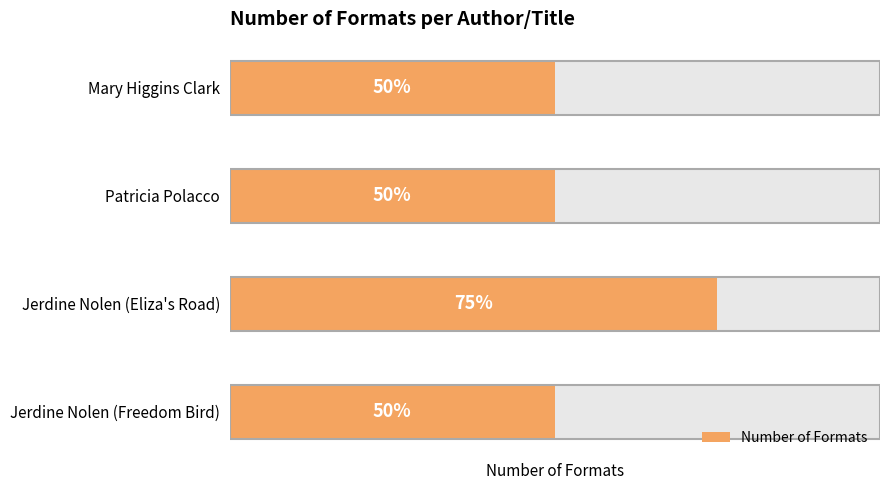

Is it true that the value at Mary Higgins Clark is 1?

False